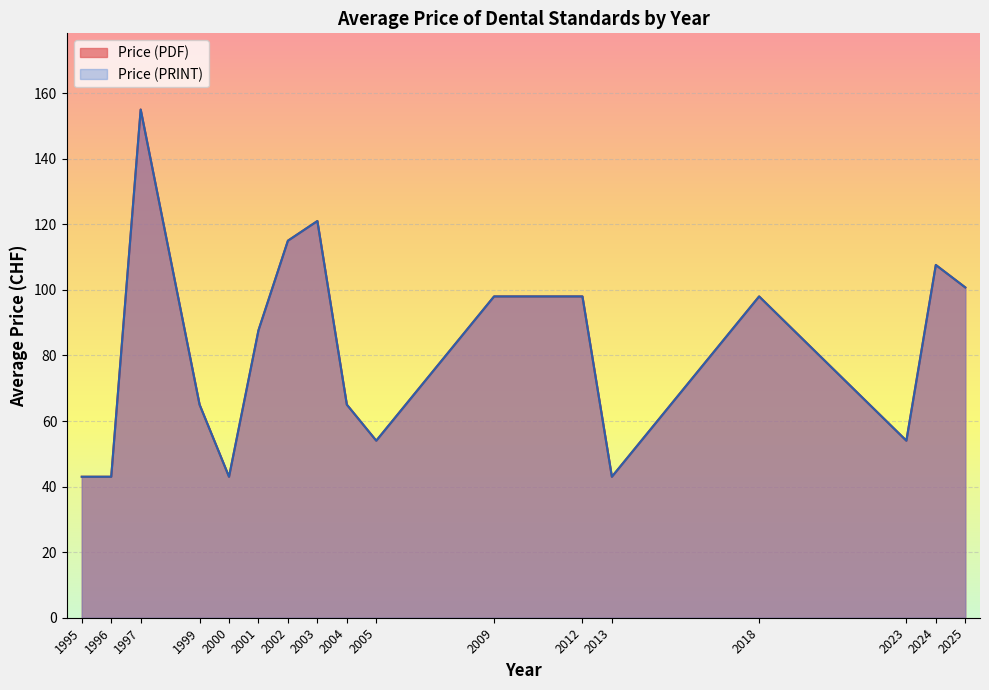

Does the chart display data point markers on the line(s)?

No